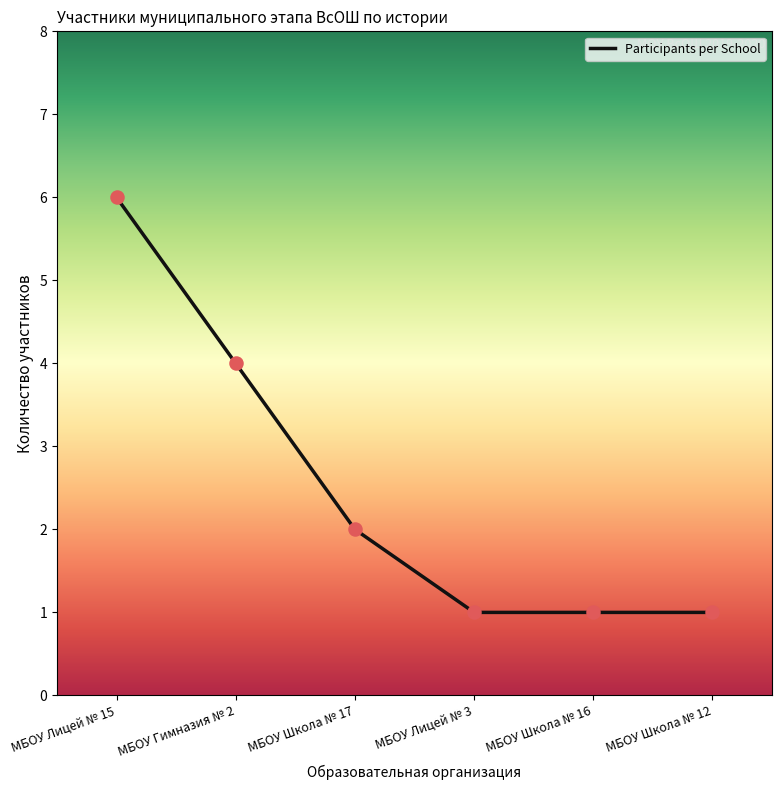

Approximately how many times larger is the value at МБОУ Школа № 17 compared to МБОУ Лицей № 15?

0.3